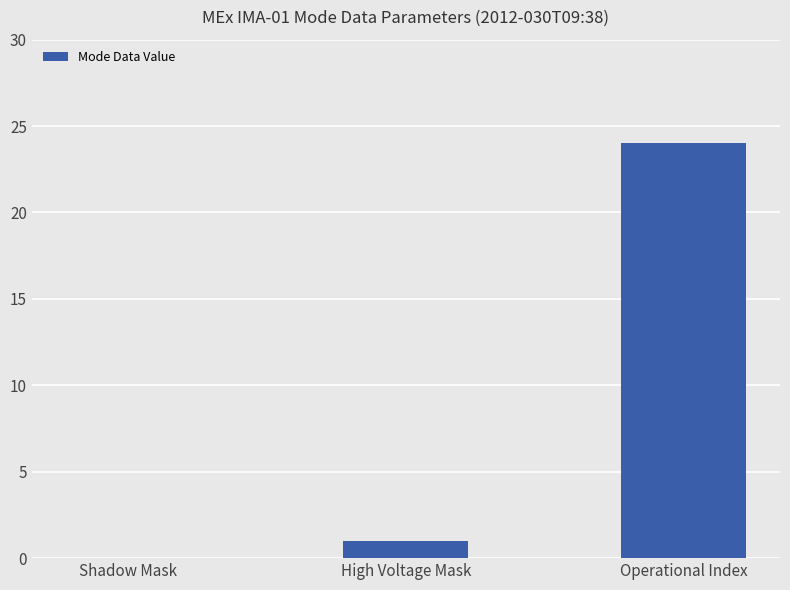

At which label is the value closest to 12?

High Voltage Mask